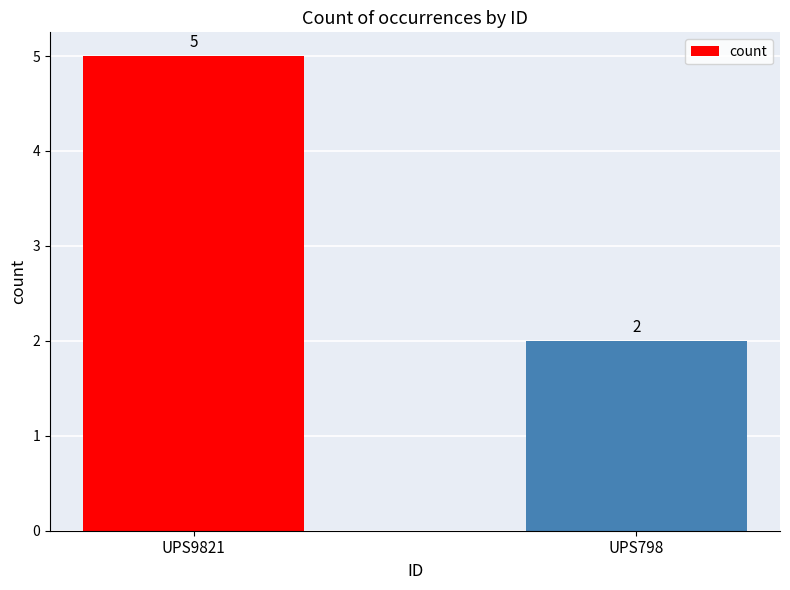

Reading left to right, transcribe all the data shown in this chart.

5	2